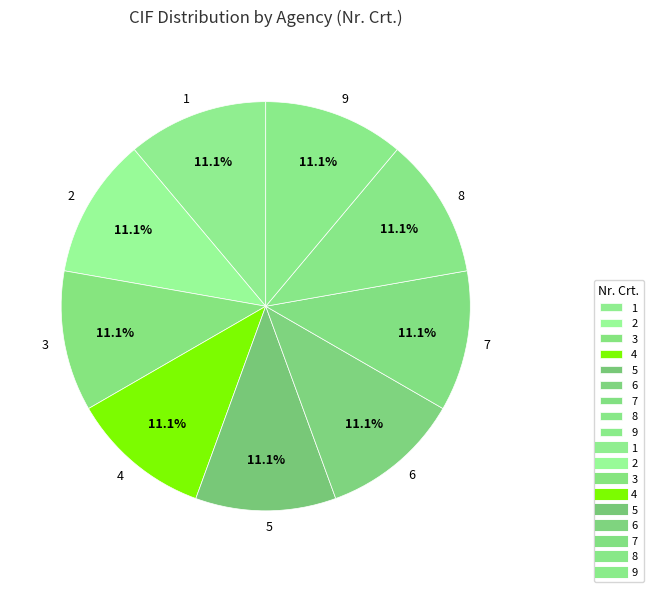

The 6 slice represents 4% of the pie. True or false?

False